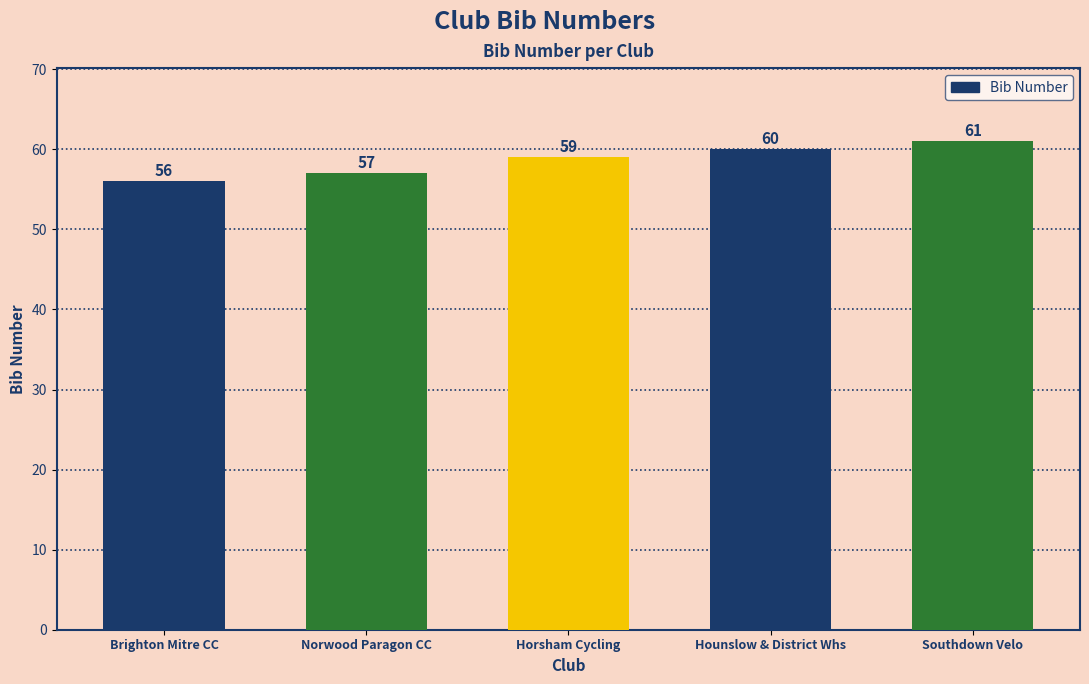

How many values are below 59?

2